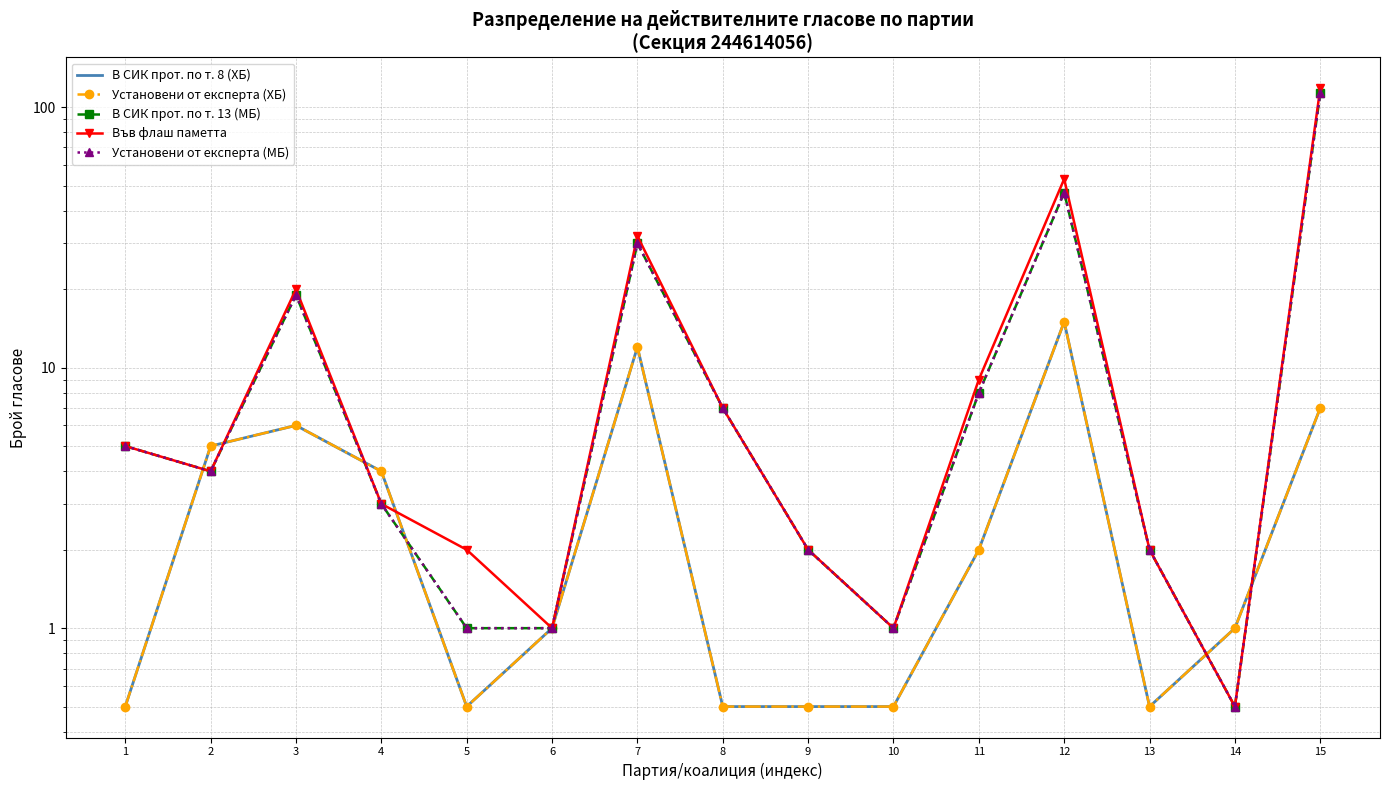

Between 8 and 12, which series saw the biggest shift?

Във флаш паметта